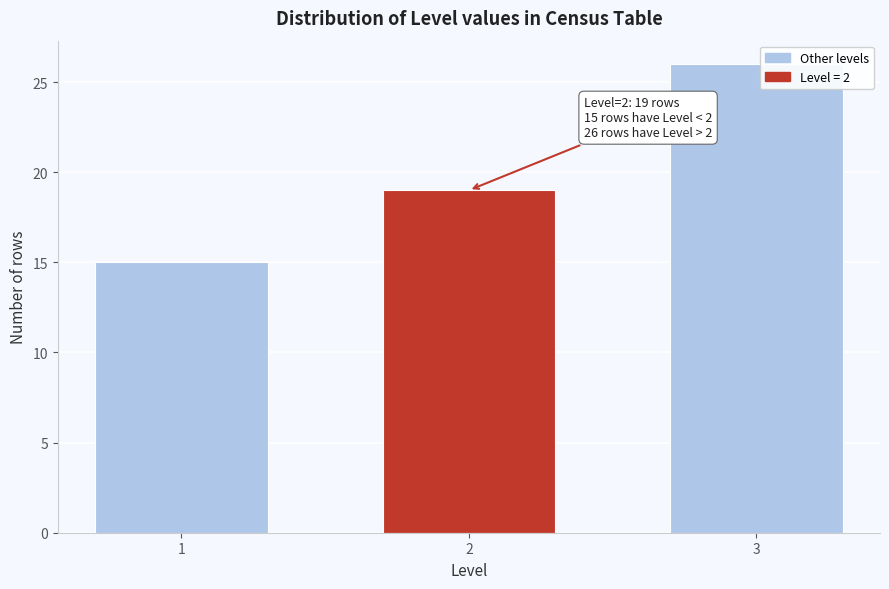

Reading left to right, transcribe all the data shown in this chart.

1=15	2=19	3=26